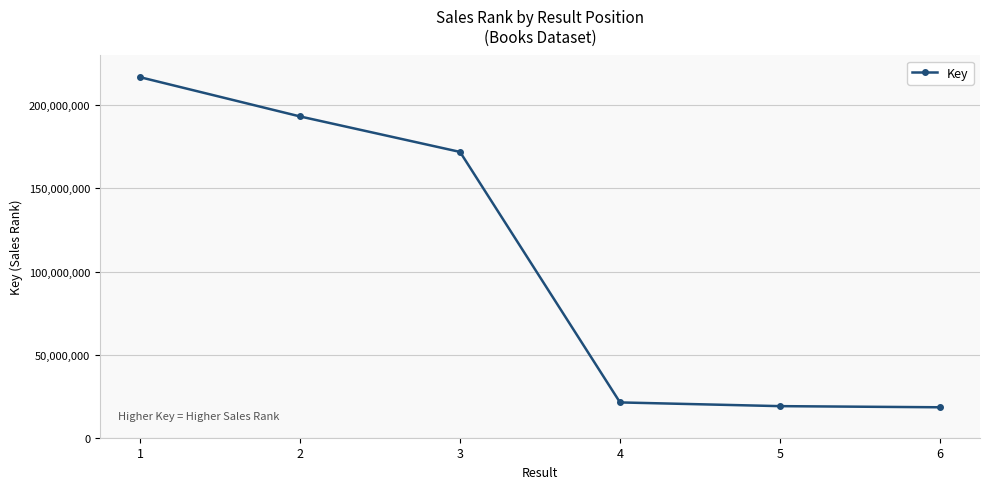

Which has a higher value, 1 or 3?

1